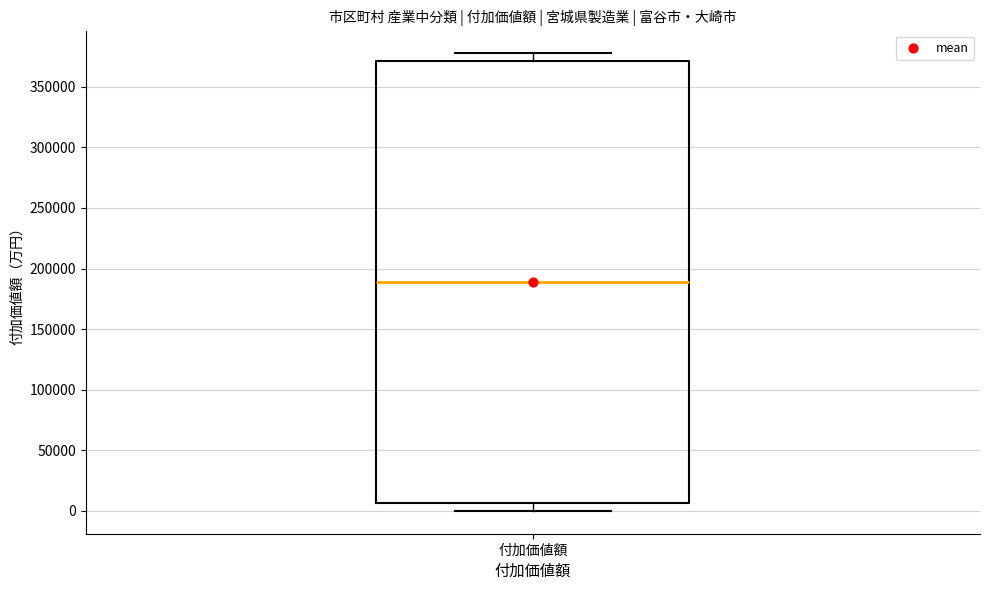

Transcribe this box plot: give where the median line is, the range the box spans, and where the two whiskers end, as read against the y-axis. The values are not printed on the chart, so give them approximately, as read against the axis.

median 190000, box 5000 to 370000, whiskers 0 to 380000